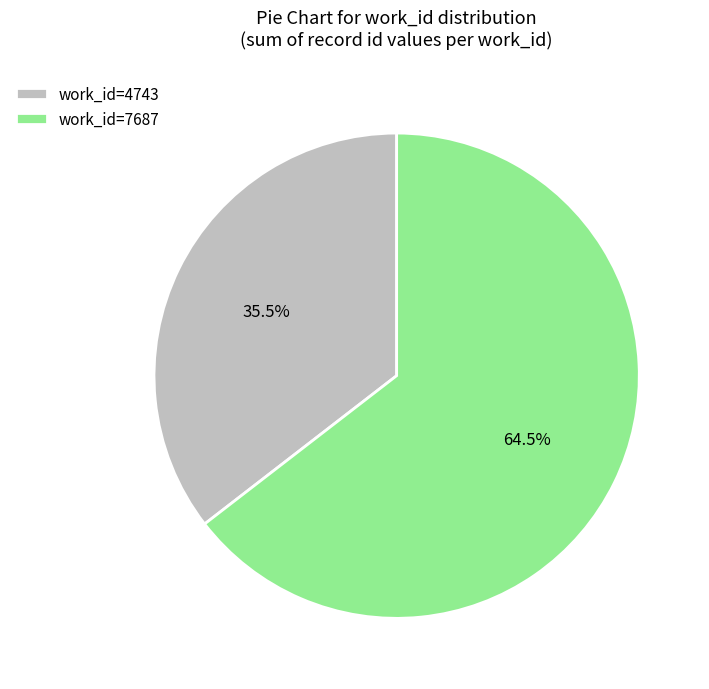

What is the largest slice in the pie chart?

work_id=7687